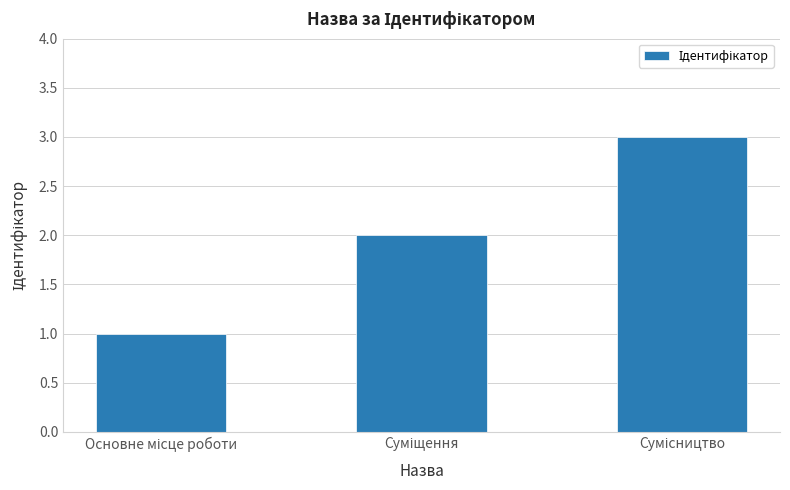

How many data points does each series have?

3